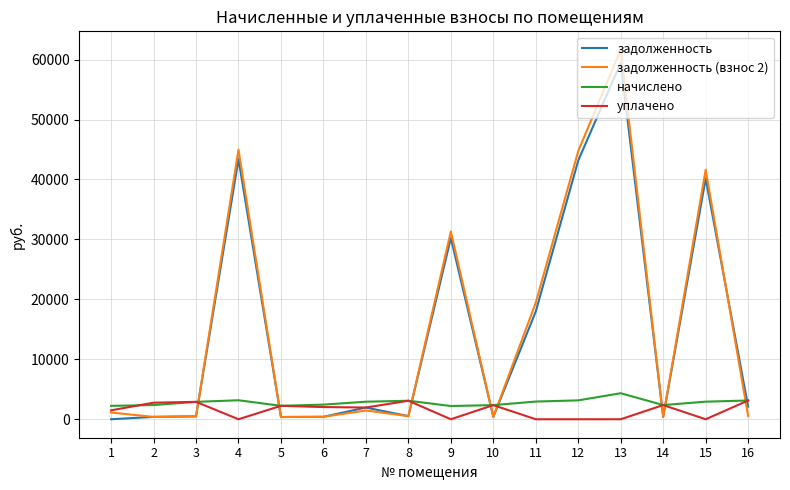

What is the greatest value displayed?

61626.6